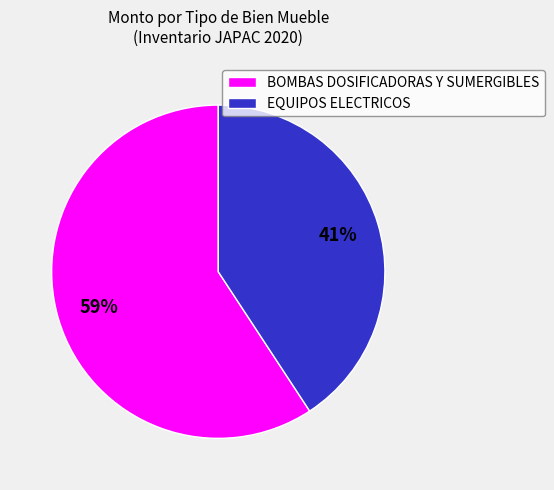

To the nearest percent, what portion does EQUIPOS ELECTRICOS represent?

41%